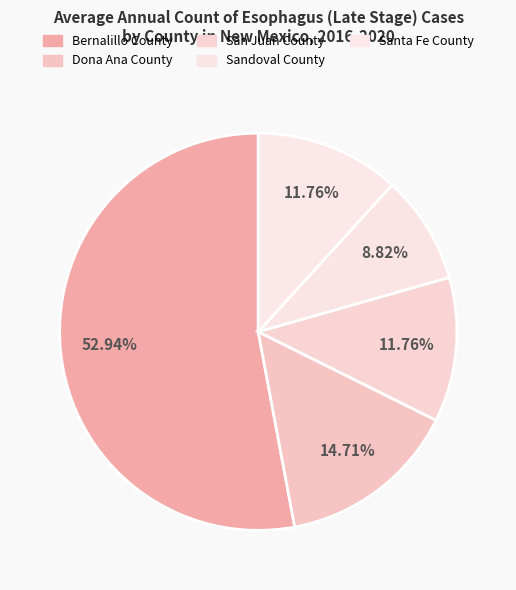

Count the number of slices in the pie.

5